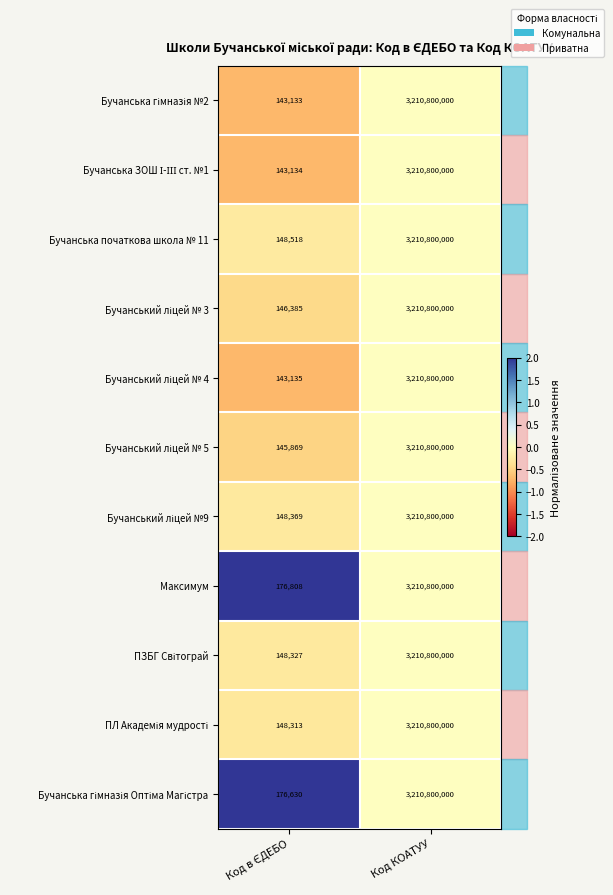

Which series has the largest total across all categories?

Максимум